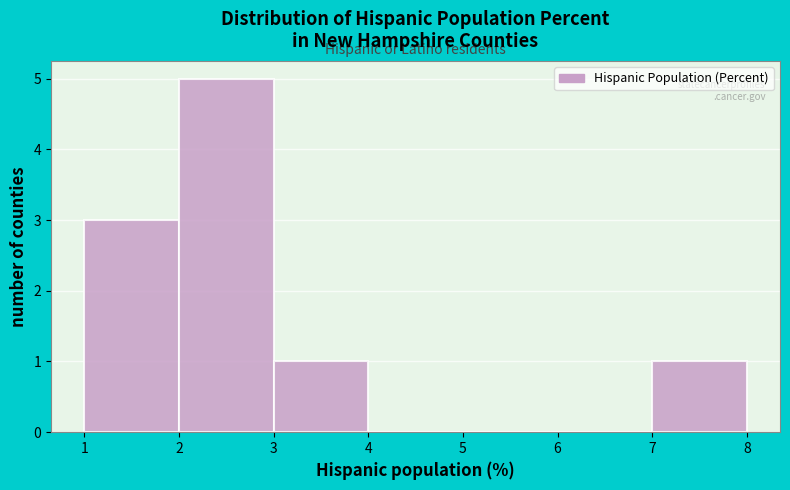

What is the height of the bar covering 7 to 8 on the x-axis? The values are not printed on the chart, so give them approximately, as read against the axis.

1